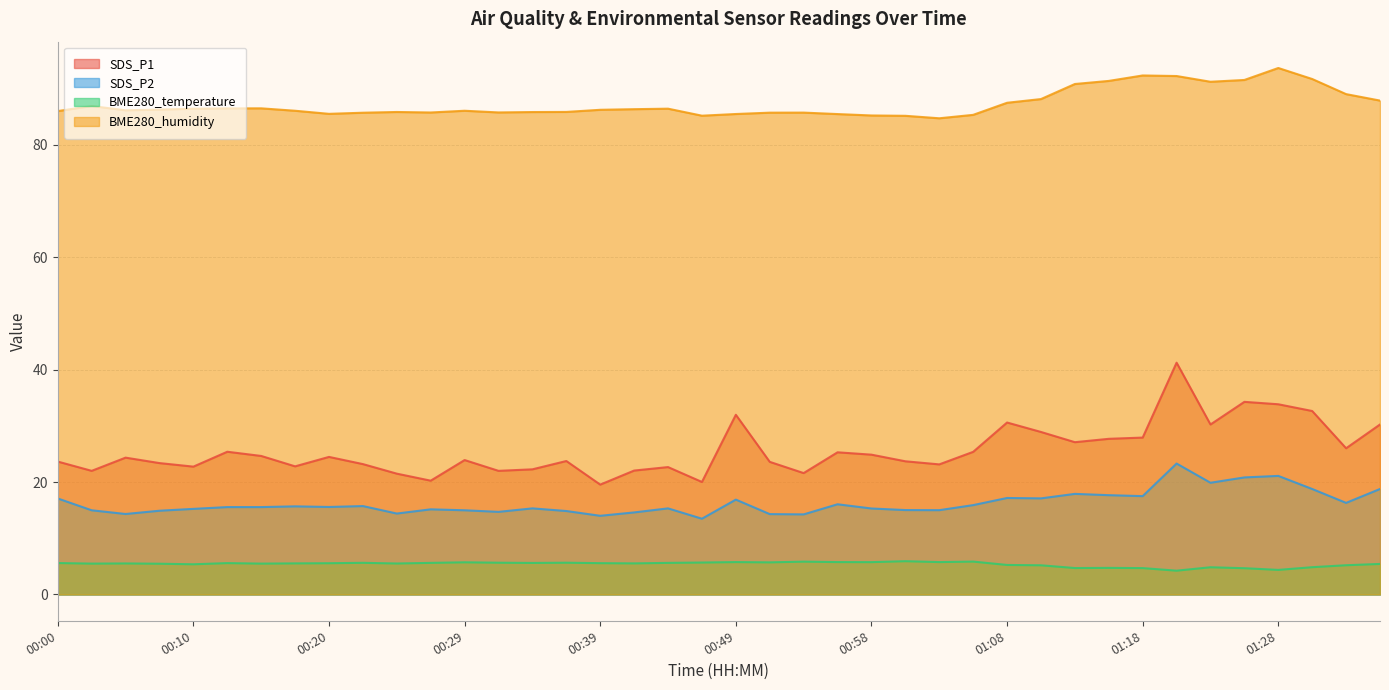

At which label does SDS_P2 reach its minimum?

00:46